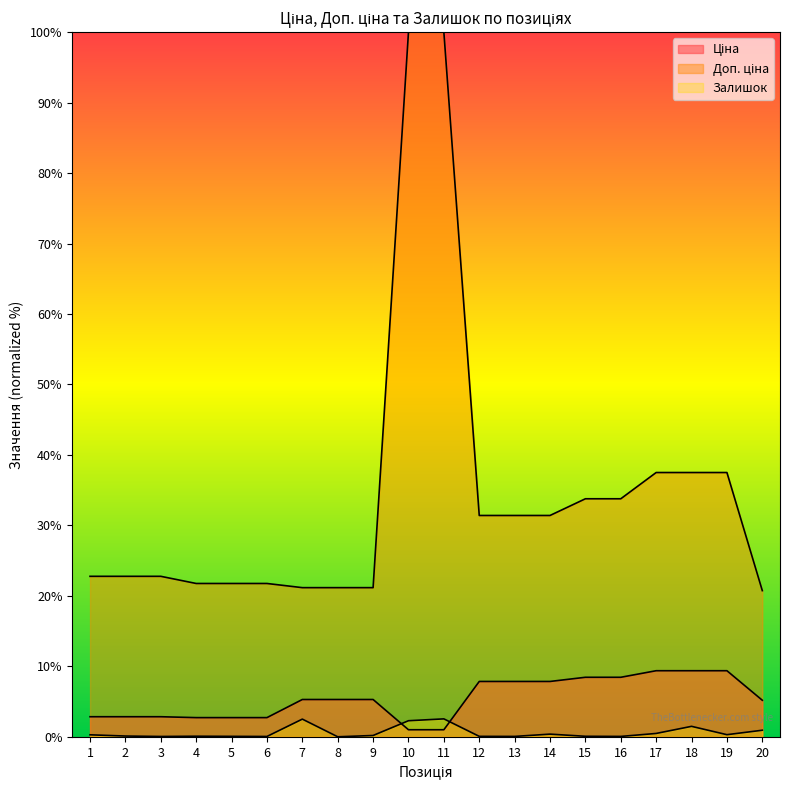

Rank the series by their maximum value, from highest to lowest.

Доп. ціна, Ціна, Залишок